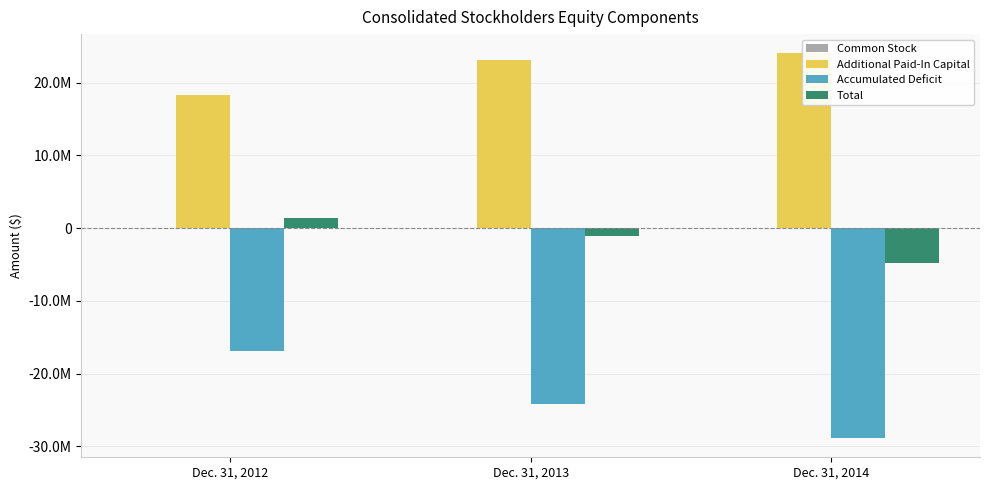

Does the chart contain any negative values?

Yes